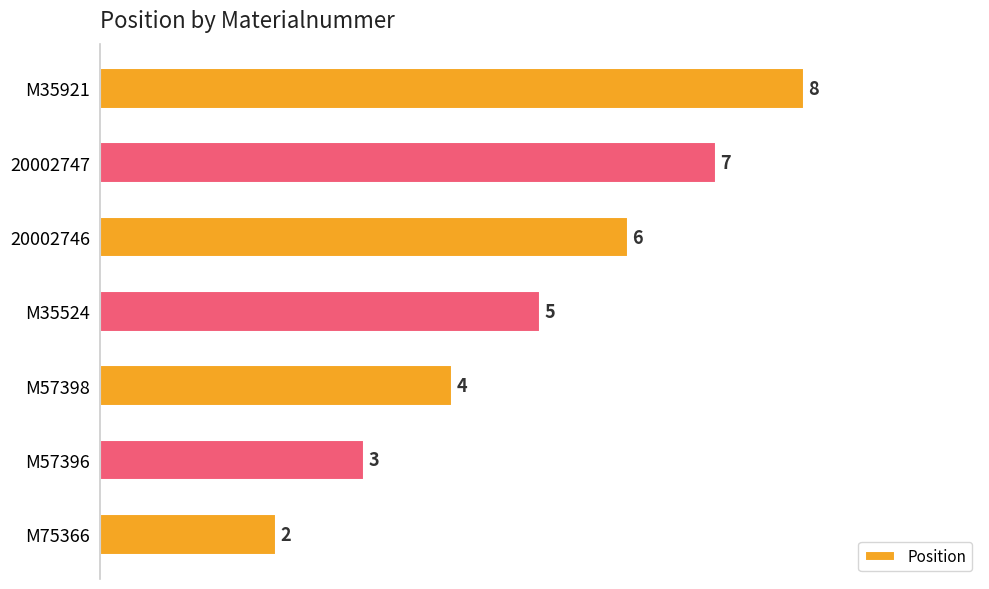

Where is the data nearest to the value 5?

M35524